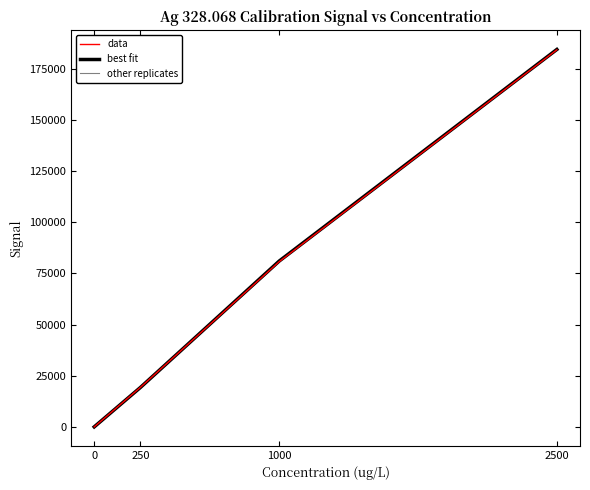

The value of Replicate 2 at 1000 is 49337.5. True or false?

False